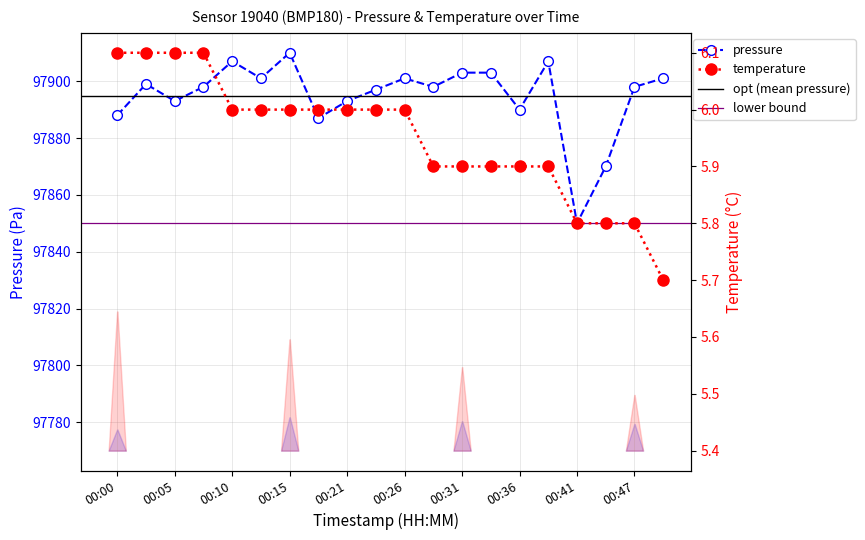

The temperature series shows 2.4 at 00:26. True or false?

False